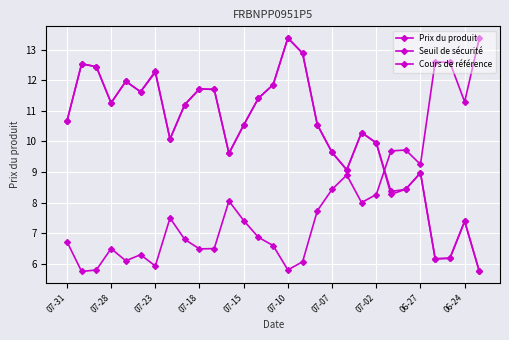

Which series has the largest total across all categories?

Cours de référence